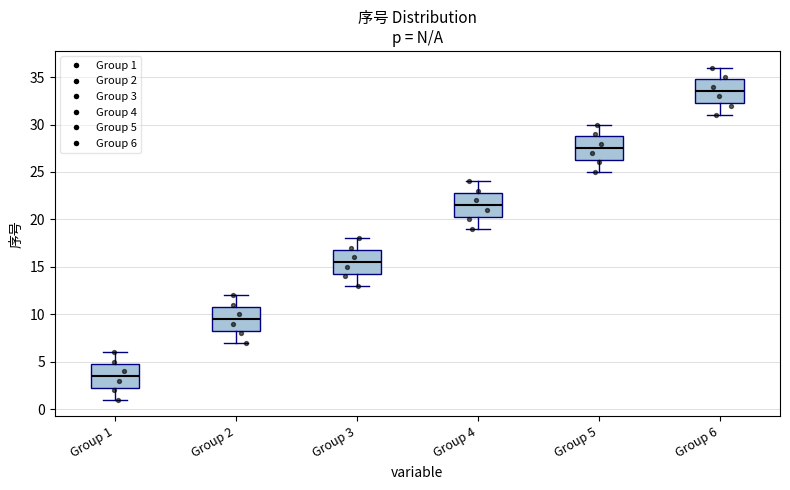

Reading left to right, read every box against the y-axis: the position of its median line, the range the box covers, and the ends of its whiskers. The values are not printed on the chart, so give them approximately, as read against the axis.

Group 1: median 3.5, box 2.5 to 5.0, whiskers 1.0 to 6.0
Group 2: median 9.5, box 8.5 to 11.0, whiskers 7.0 to 12.0
Group 3: median 15.5, box 14.5 to 17.0, whiskers 13.0 to 18.0
Group 4: median 21.5, box 20.5 to 23.0, whiskers 19.0 to 24.0
Group 5: median 27.5, box 26.5 to 29.0, whiskers 25.0 to 30.0
Group 6: median 33.5, box 32.5 to 35.0, whiskers 31.0 to 36.0